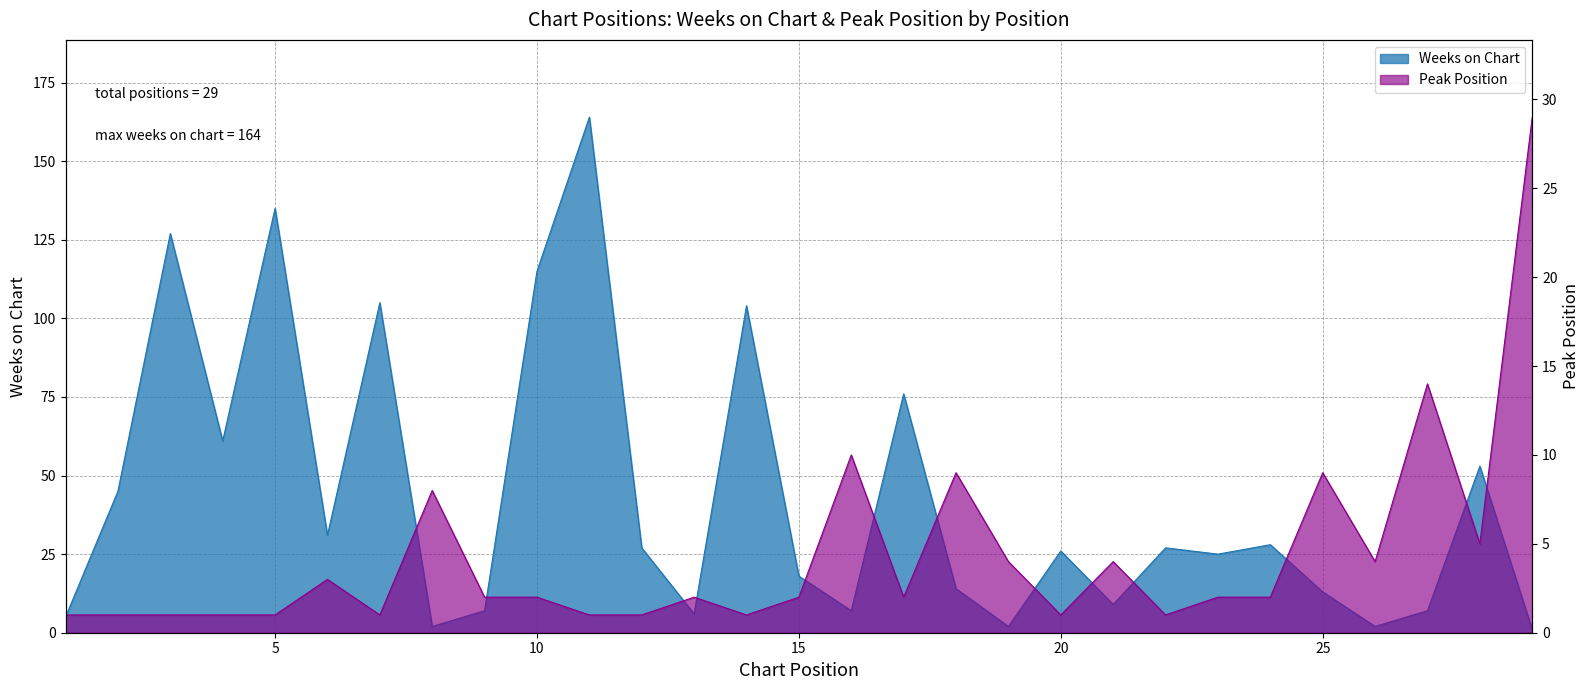

The value of Weeks on Chart at 14 is 104. True or false?

True